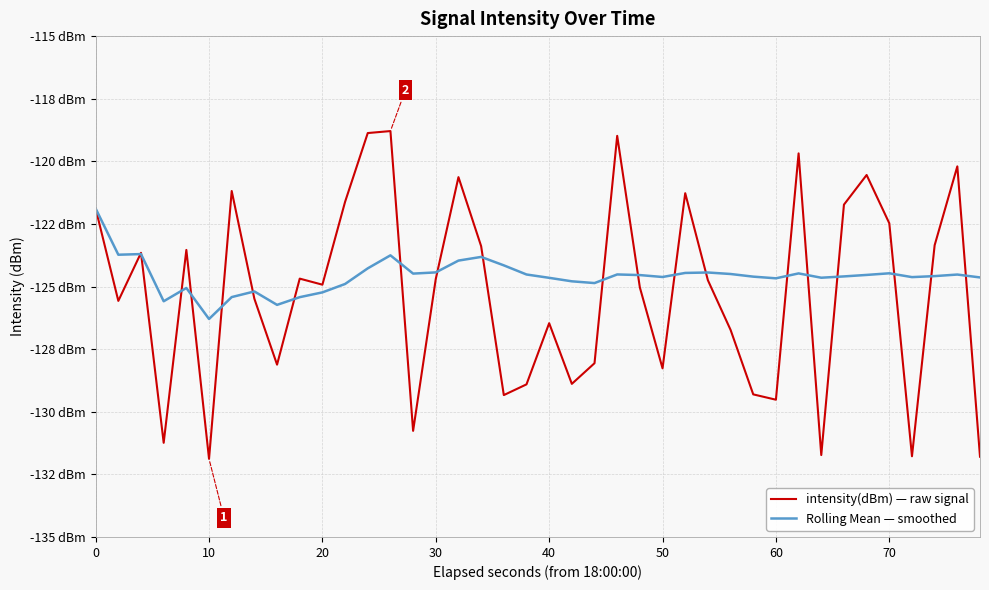

What is the value of the intensity(dBm) — raw signal point at the 32nd from the left?

-119.7